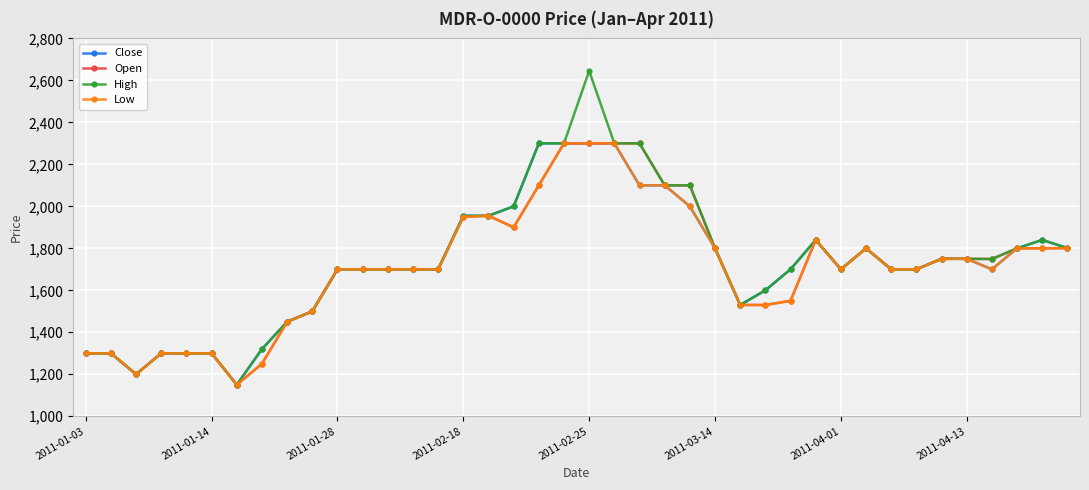

What is the maximum value for Low?

2300